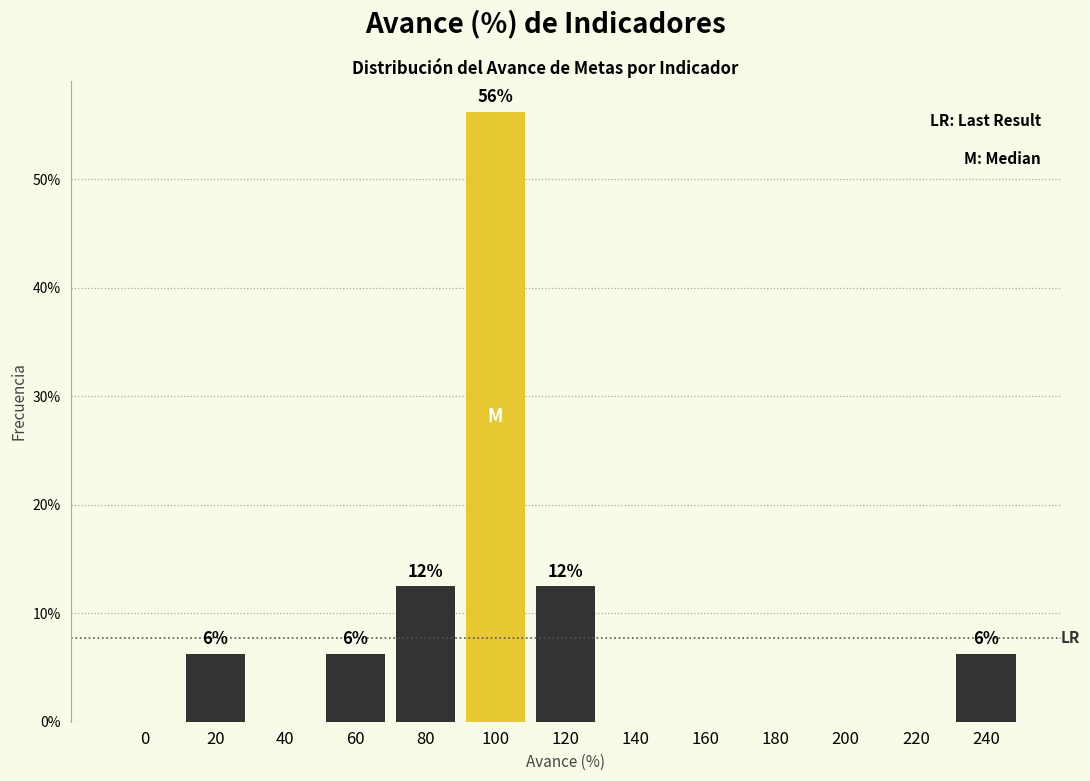

What is the change in value from 80 to 180?

-12.5